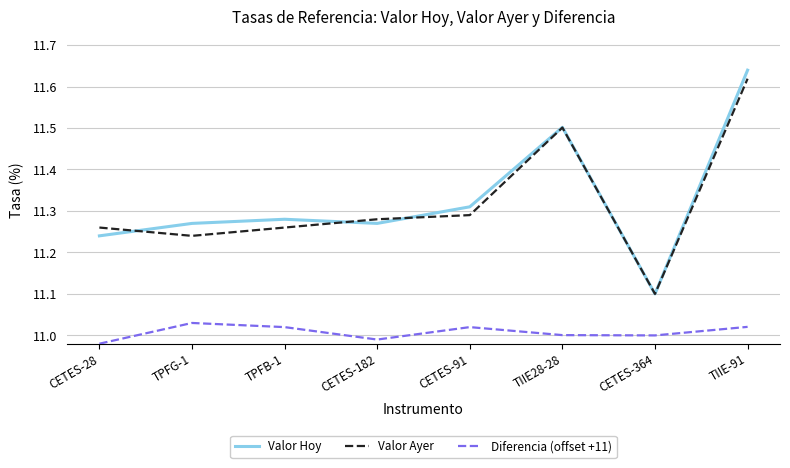

At which label is Valor Ayer closest to 11?

CETES-364